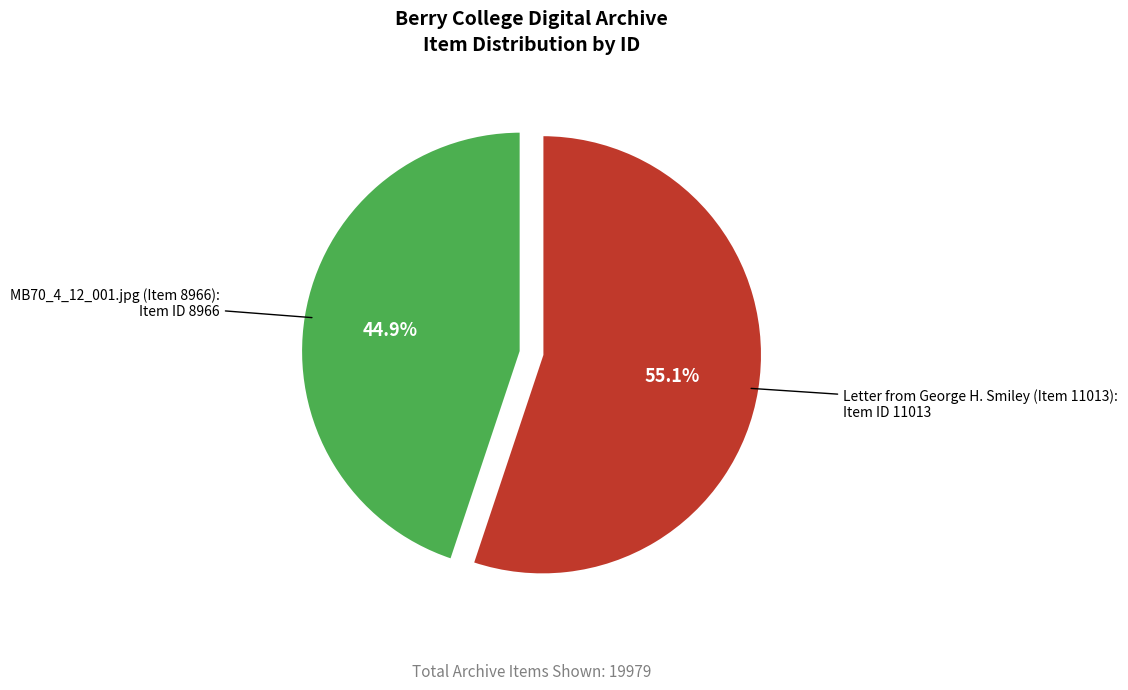

Is Letter from George H. Smiley (Item 11013) the majority of the pie?

Yes